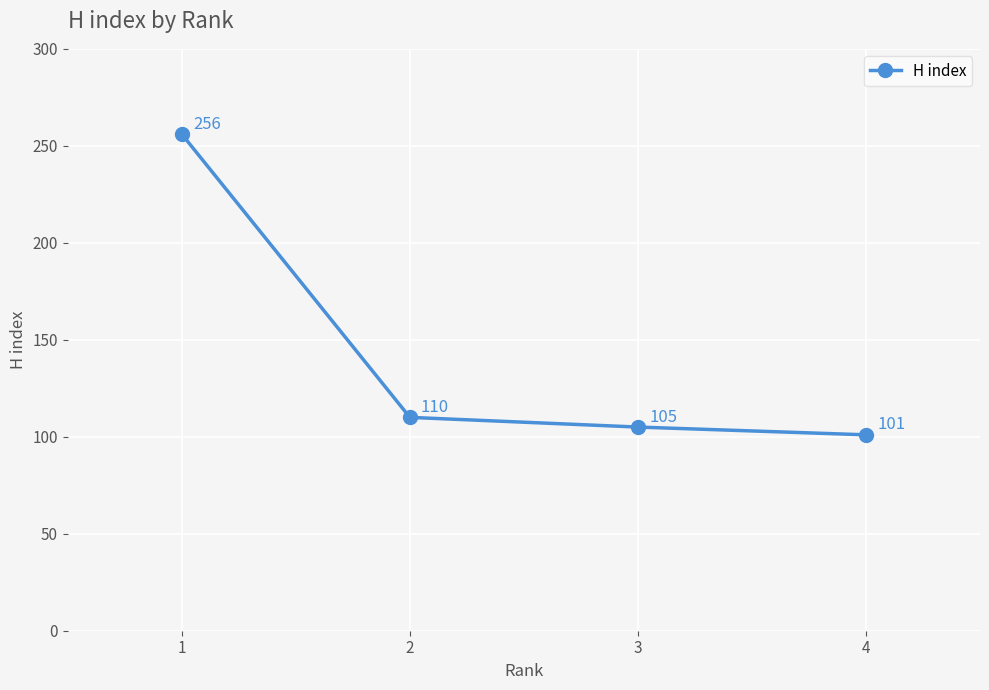

True or false: there are more than 0 points higher than both neighbors.

False